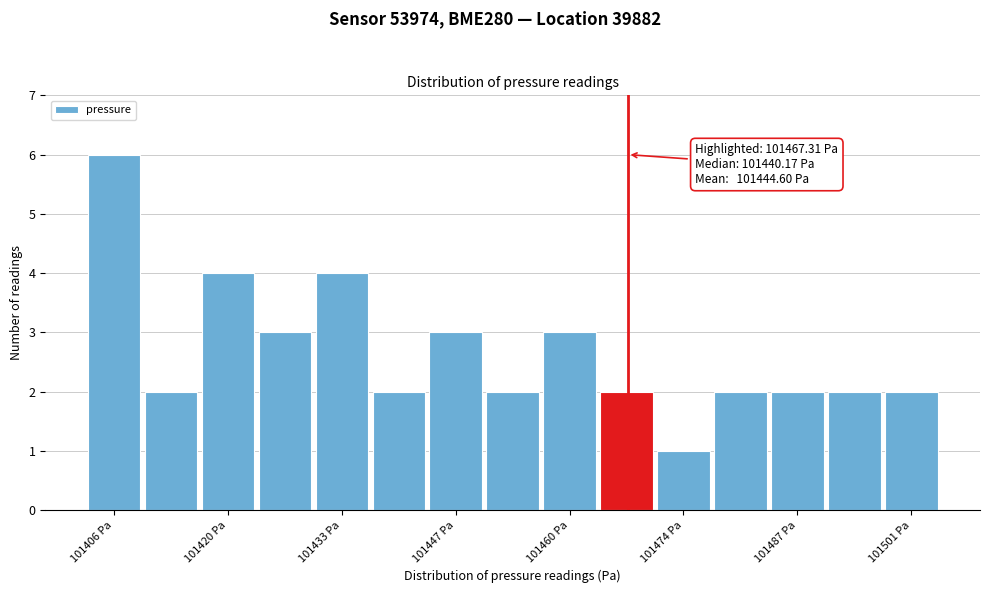

Around what value on the x-axis is the tallest bar? Give the approximate position of its centre, as read against the axis.

101406